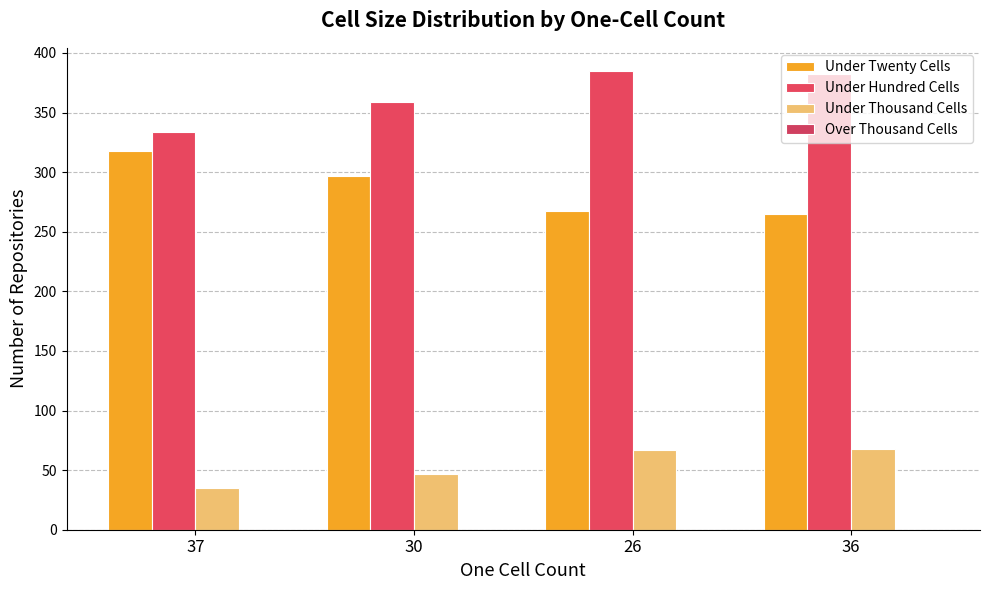

What is the minimum value for Under Twenty Cells?

265